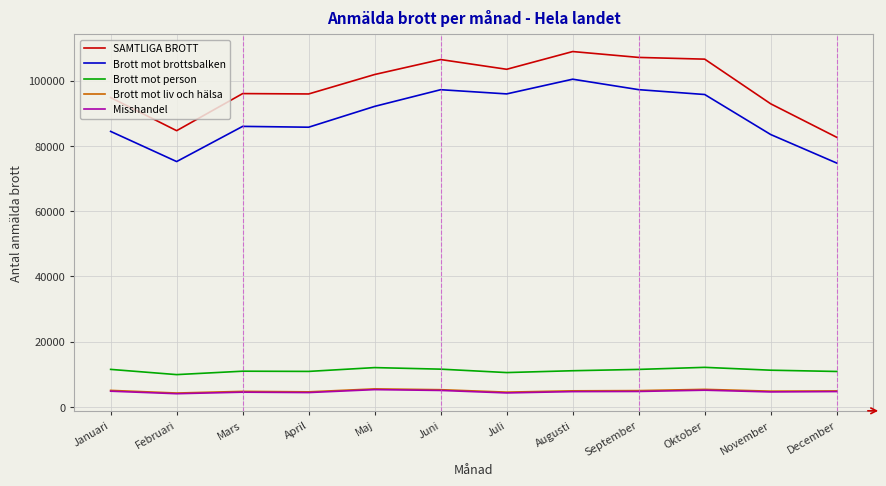

What is the highest value of the Misshandel series?

5352